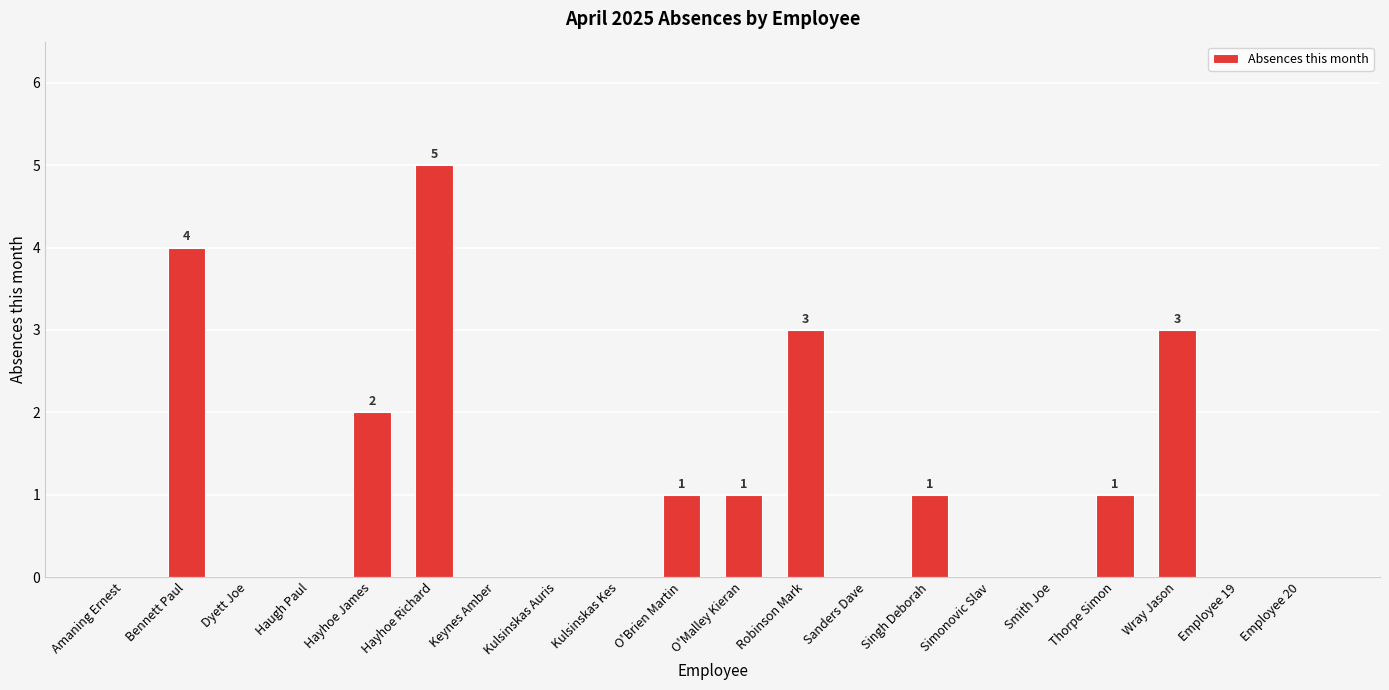

Which label corresponds to the largest value in the chart?

Hayhoe Richard